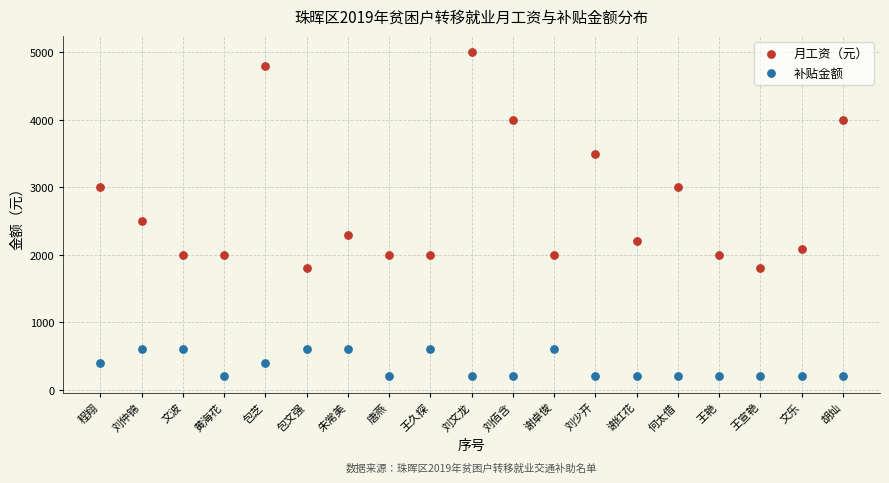

Which series contains the highest Y value?

月工资（元）